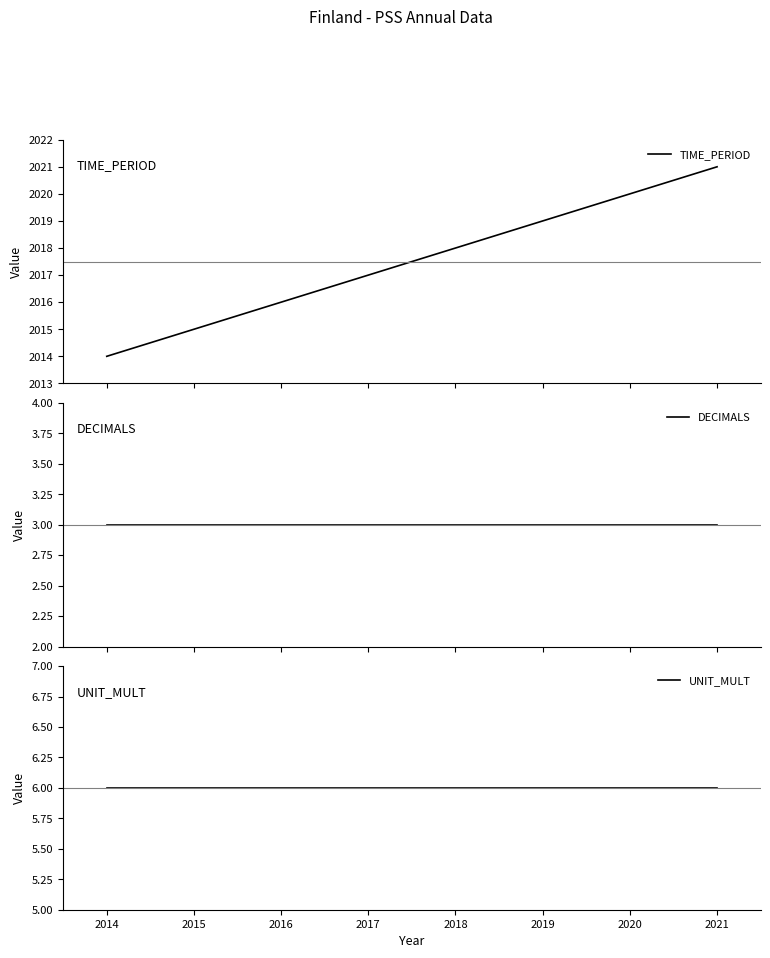

Does the chart display data point markers on the line(s)?

No